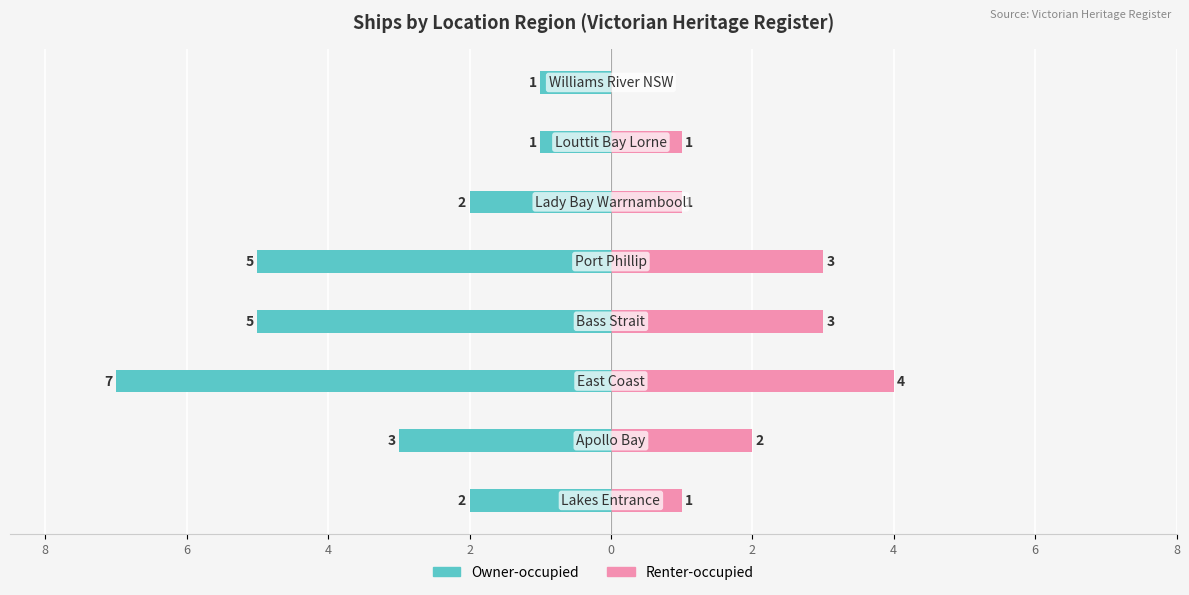

What is the sum of all Renter-occupied values?

15